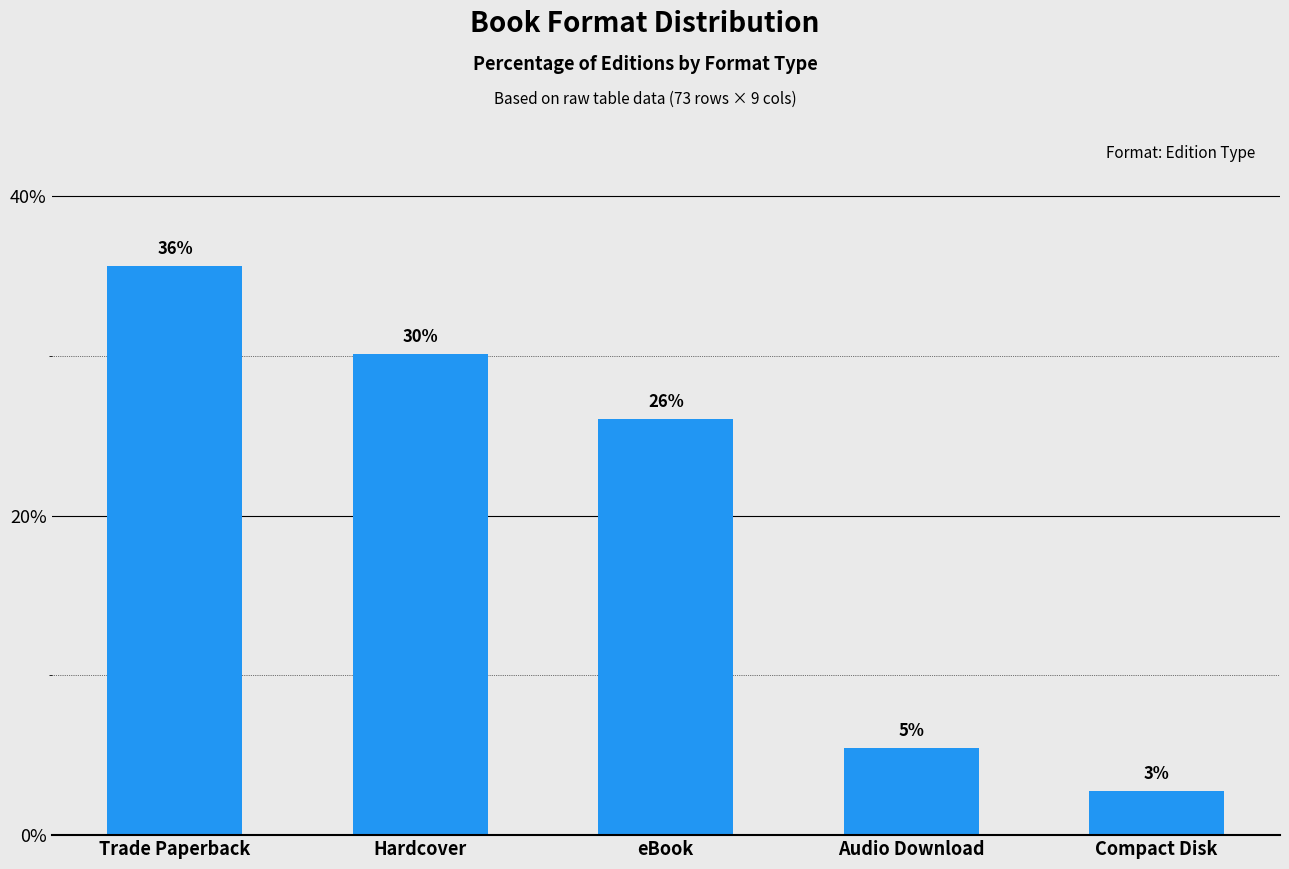

What is the approximate value at eBook?

26.0